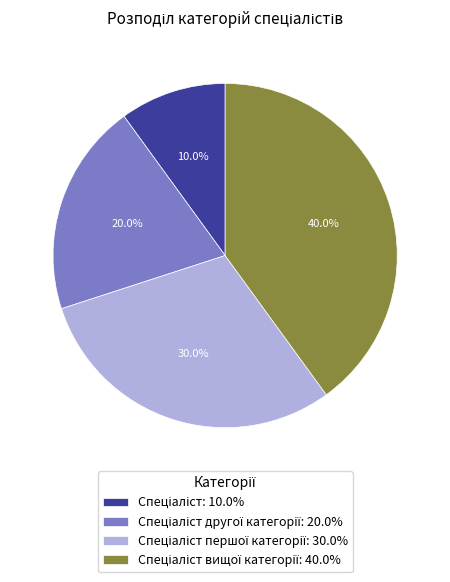

Is there any slice that represents more than half of the pie?

No